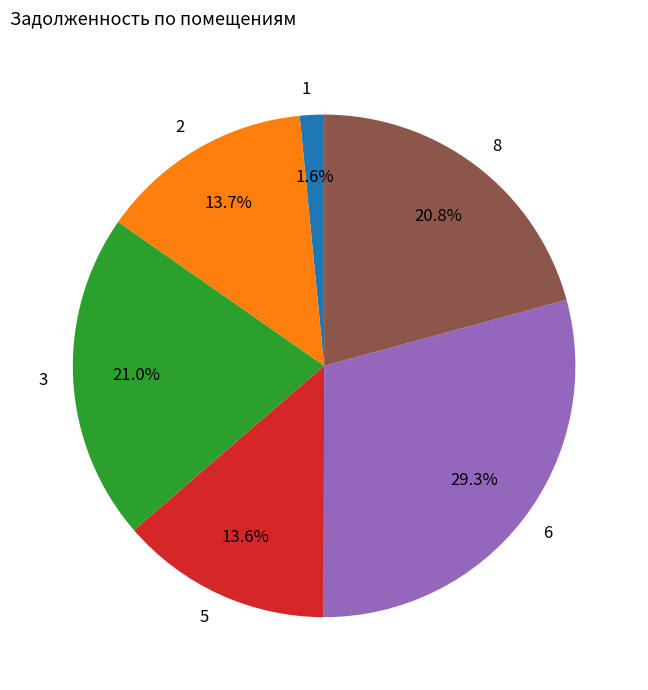

Count the number of slices in the pie.

6